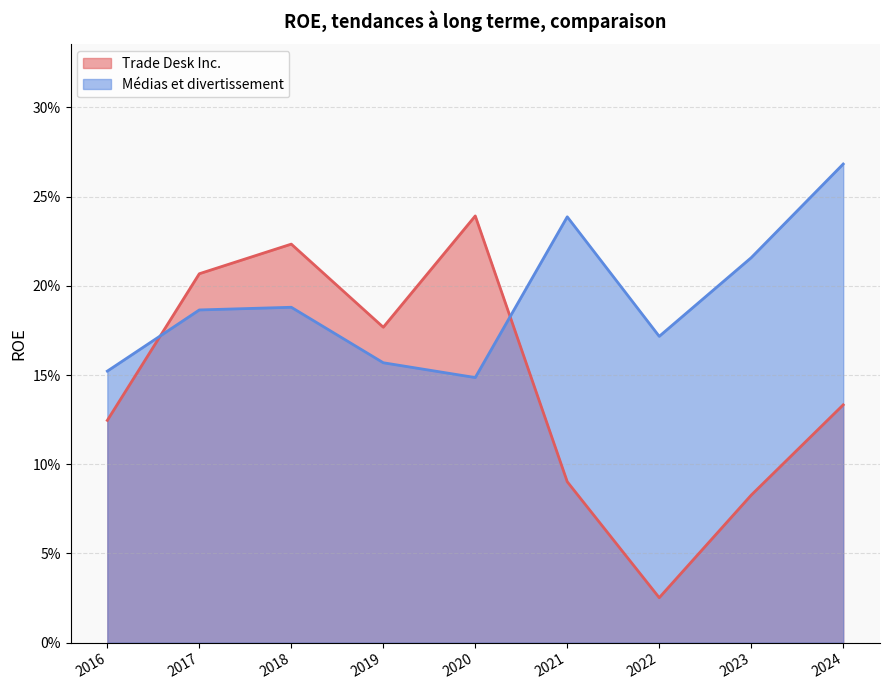

What is the difference between the highest and lowest values at 2021?

0.1